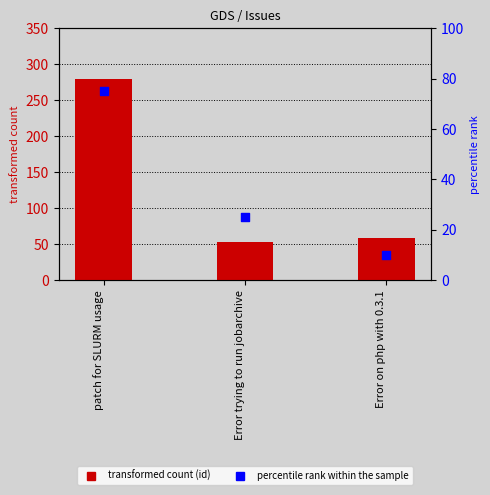

Which series contains the lowest Y value?

percentile rank within the sample